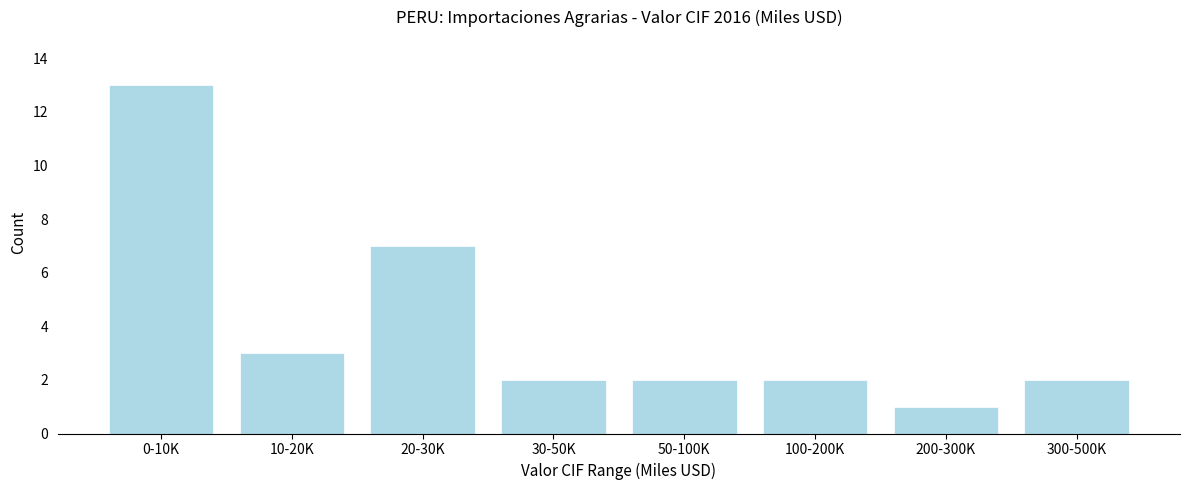

Reading right to left, transcribe all the data shown in this chart.

2	1	2	2	2	7	3	13